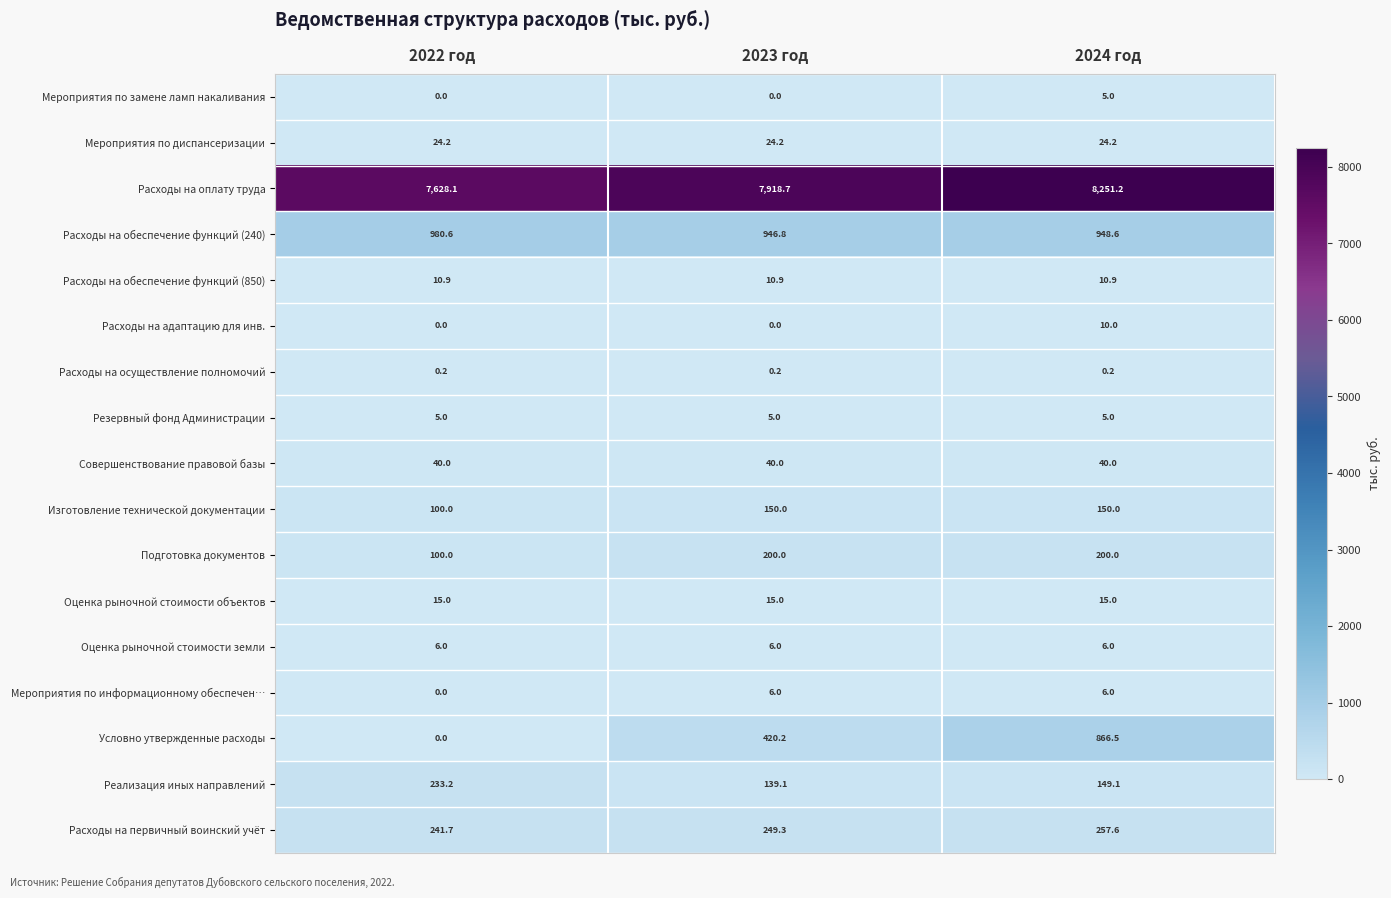

At which category is the sum across all series the highest?

2024 год